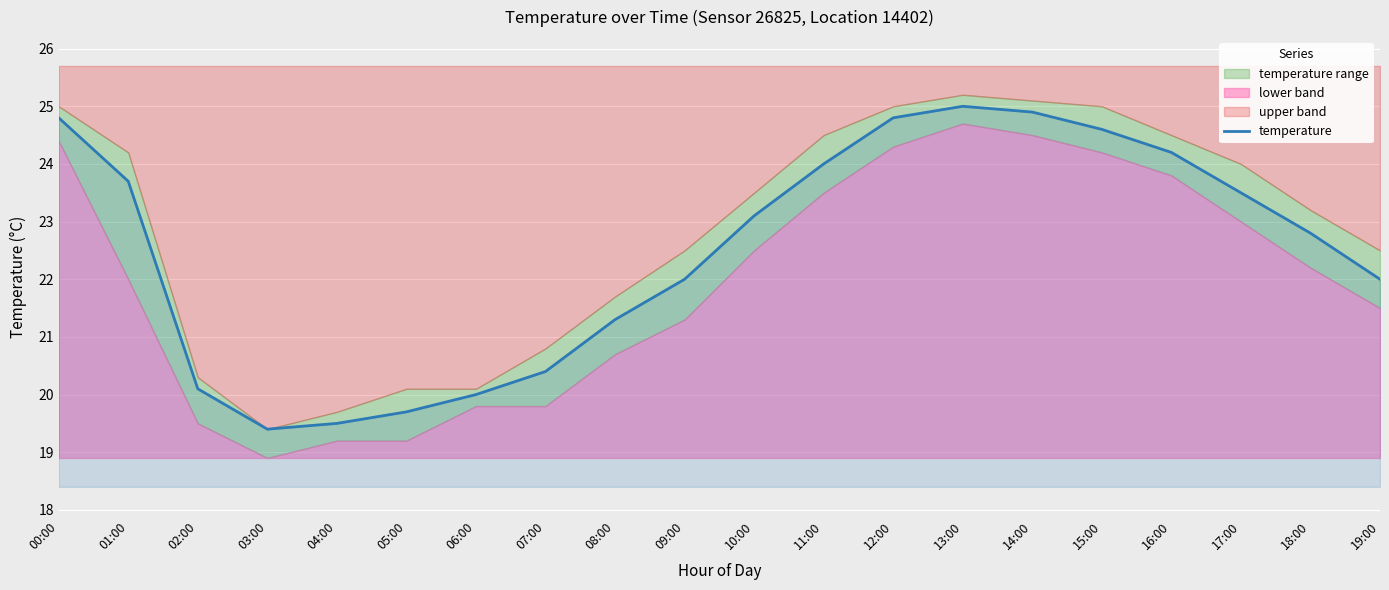

True or false: the data shows 23.7 at 01:00.

True